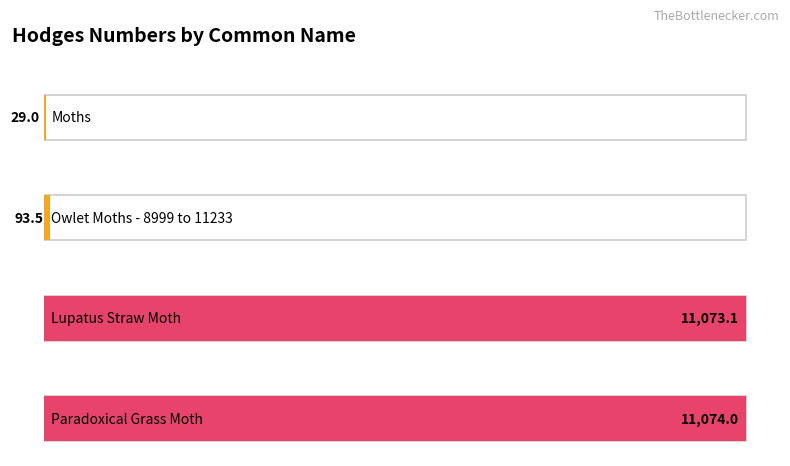

List the labels in order of value, largest first.

Paradoxical Grass Moth, Lupatus Straw Moth, Owlet Moths - 8999 to 11233, Moths